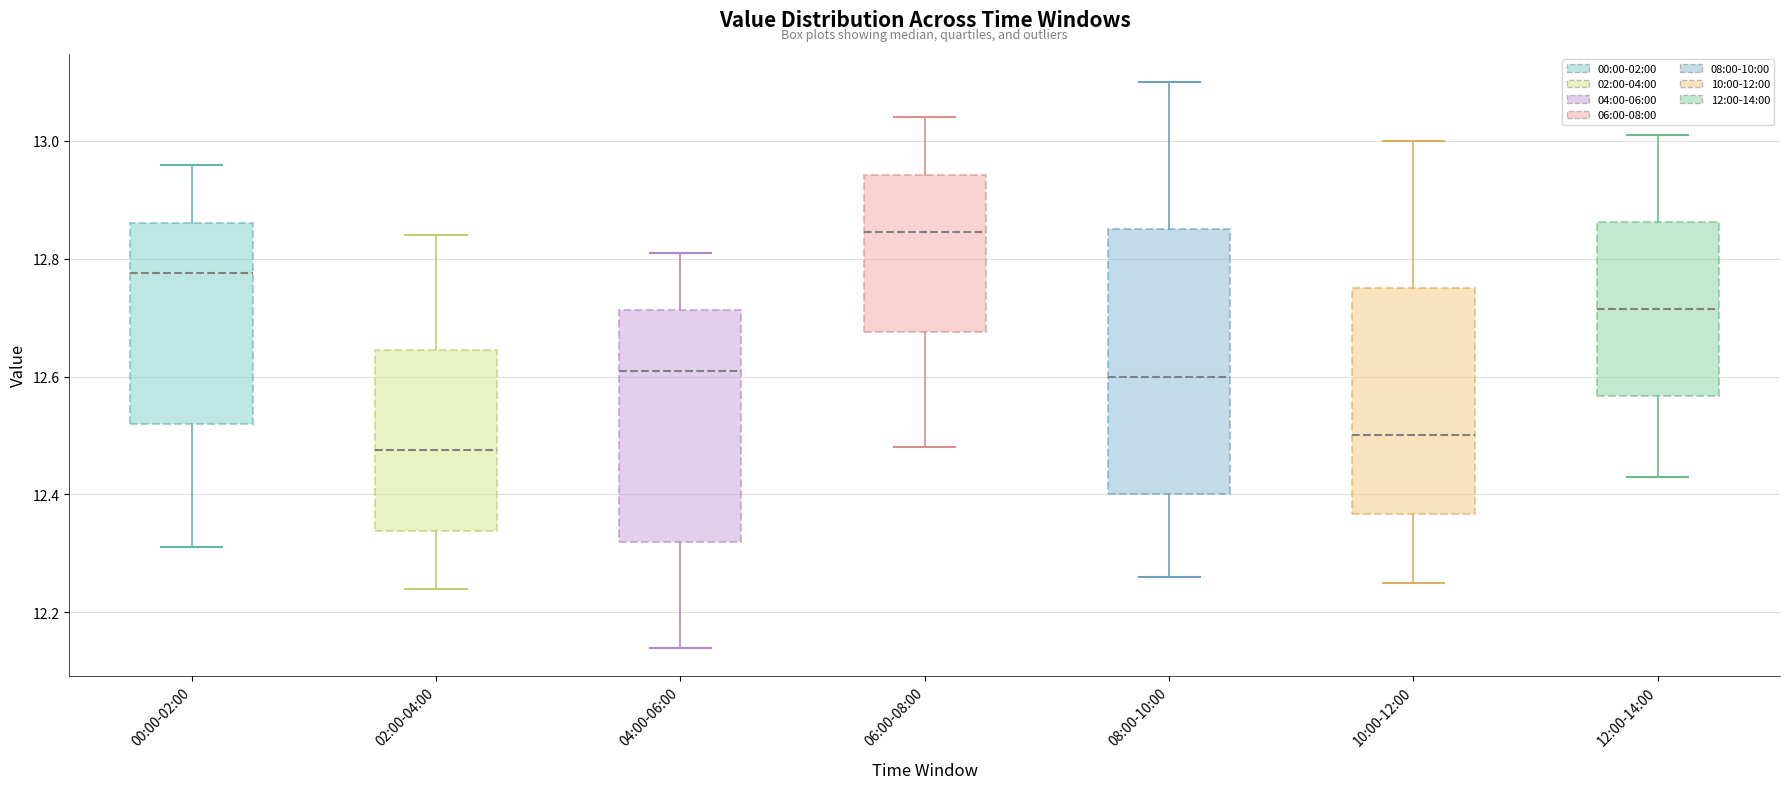

Comparing the boxes themselves (not the whiskers), which one is the tallest?

08:00-10:00